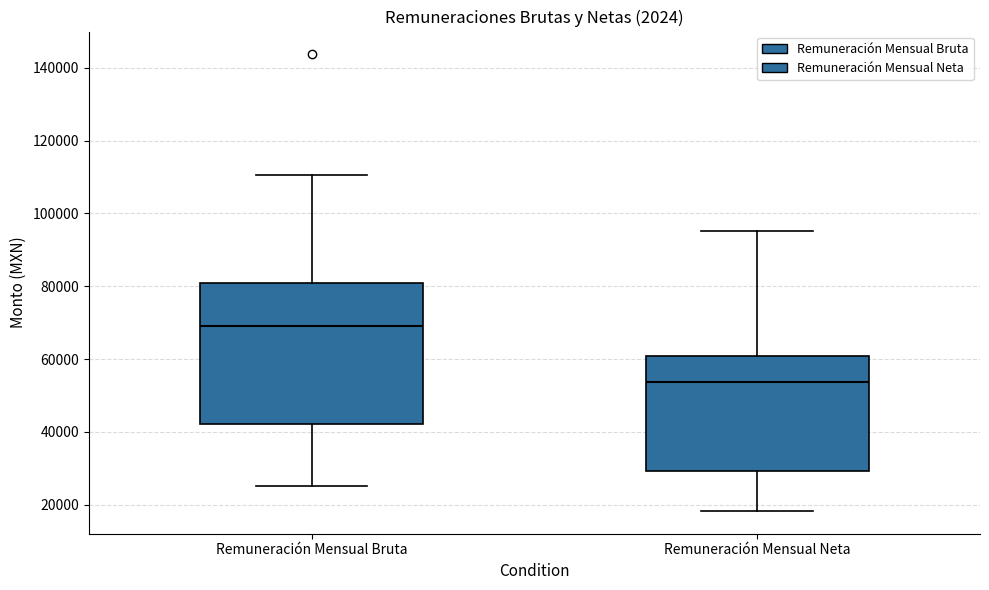

Reading left to right, transcribe this box plot: for each box, give where its median line is, the range the box spans, and where its two whiskers end, as read against the y-axis. The values are not printed on the chart, so give them approximately, as read against the axis.

Remuneración Mensual Bruta: median 70000, box 42000 to 80000, whiskers 26000 to 110000
Remuneración Mensual Neta: median 54000, box 30000 to 60000, whiskers 18000 to 96000